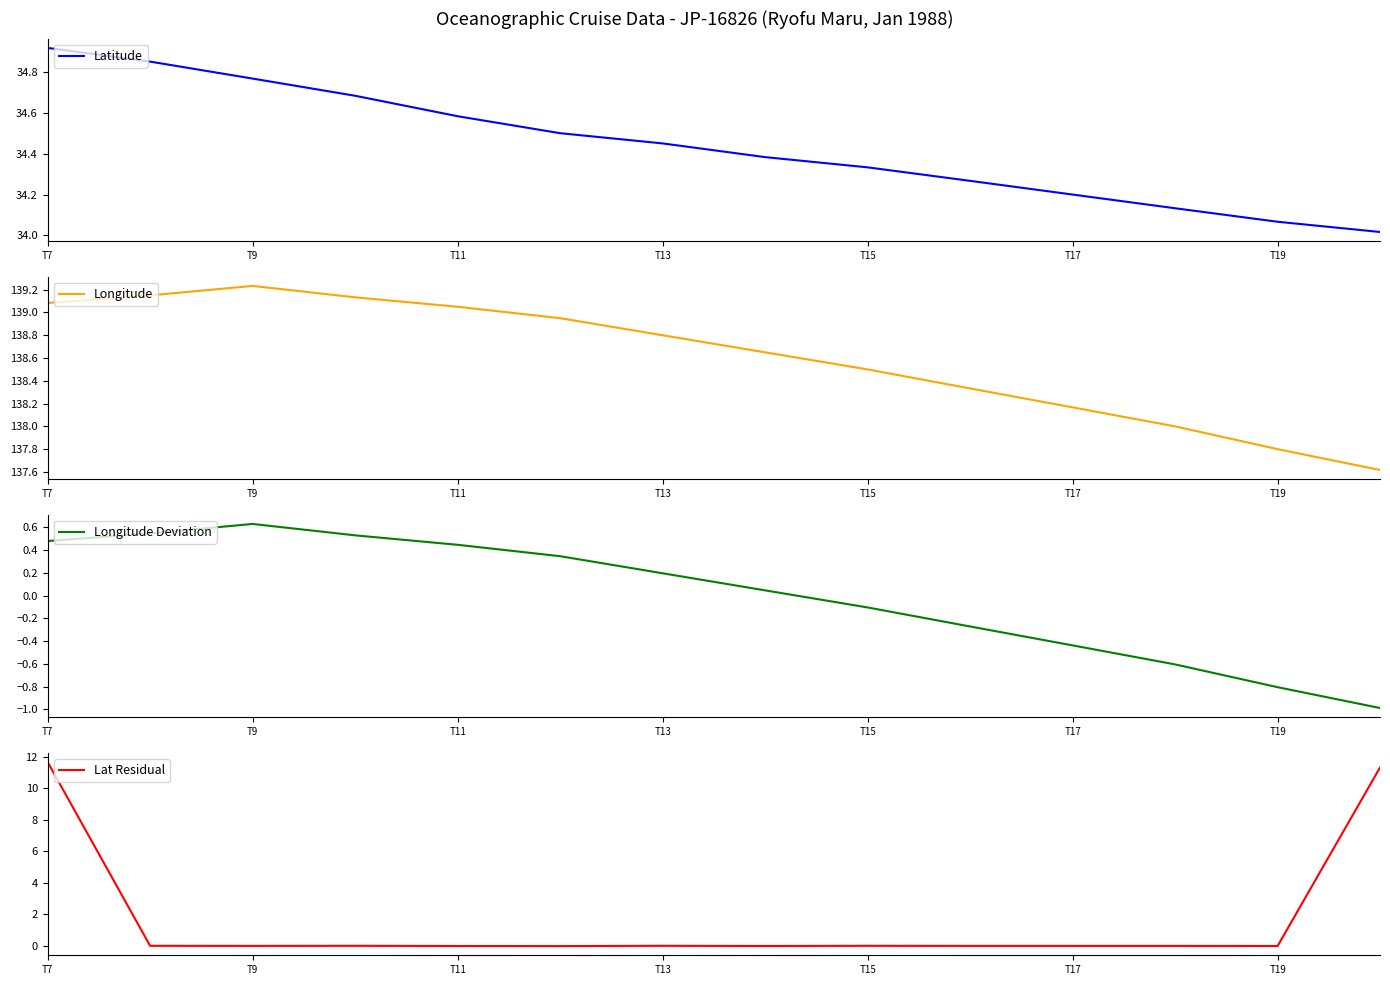

True or false: Longitude and Latitude cross at least once.

False